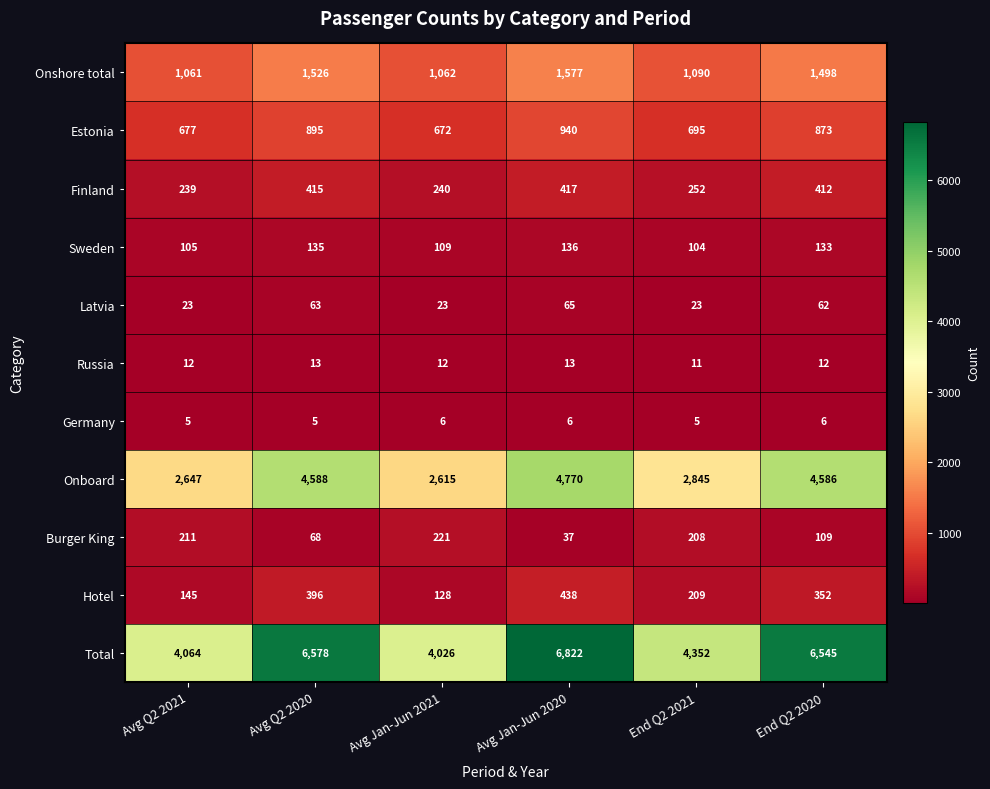

The value of Latvia at Avg Jan-Jun 2020 is 65. True or false?

True